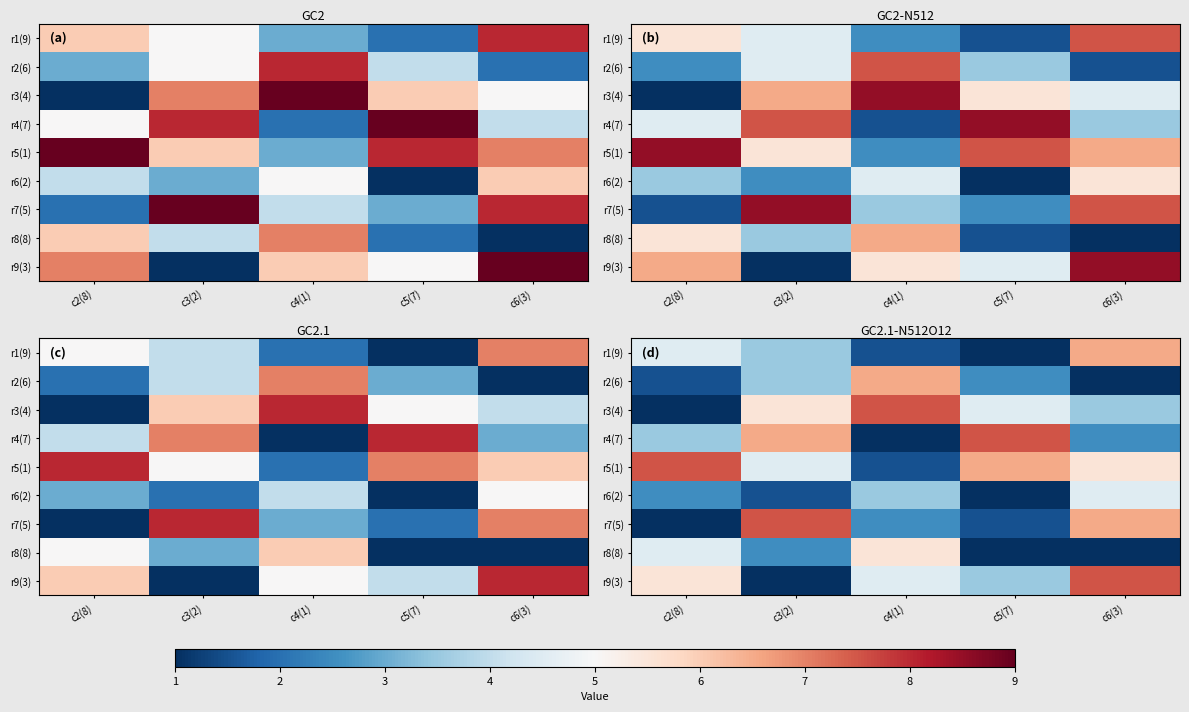

How many values in the r1(9) series exceed 3?

3